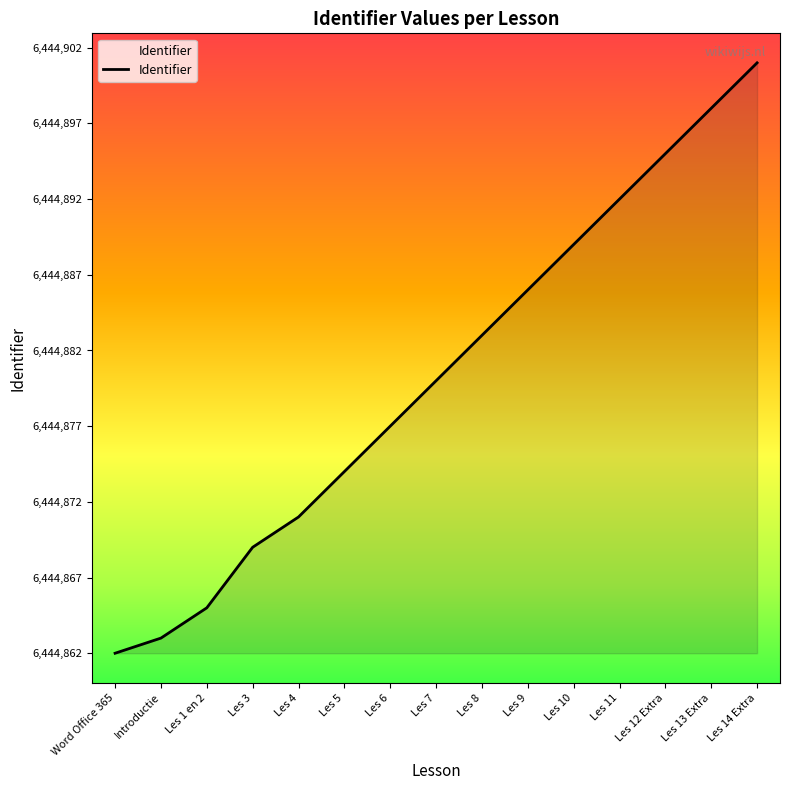

At which category does the chart reach its peak across all series?

Les 14 Extra